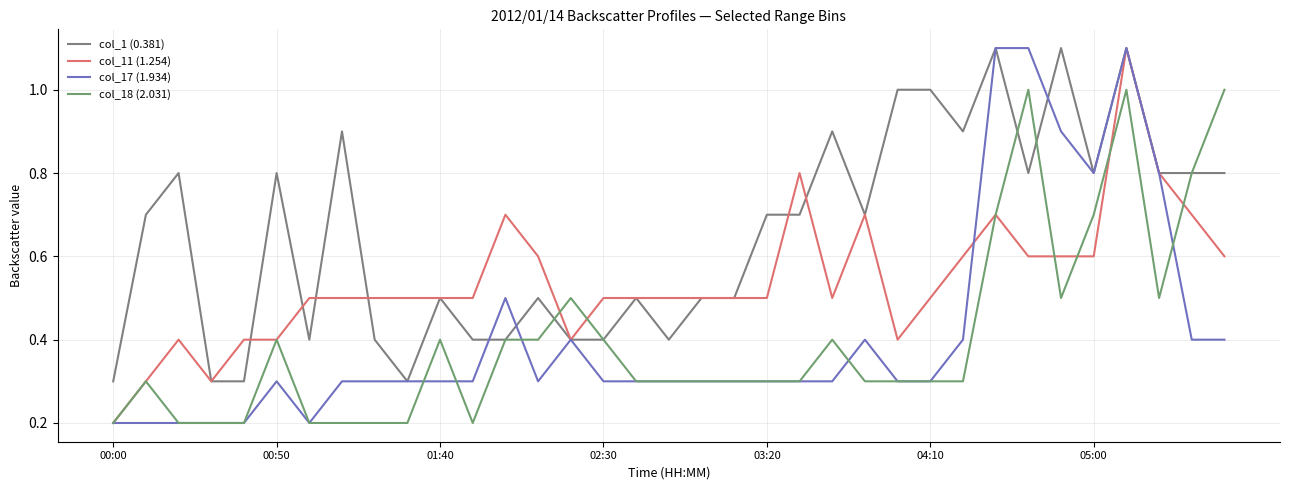

Is this an area chart (filled region under the line)?

No